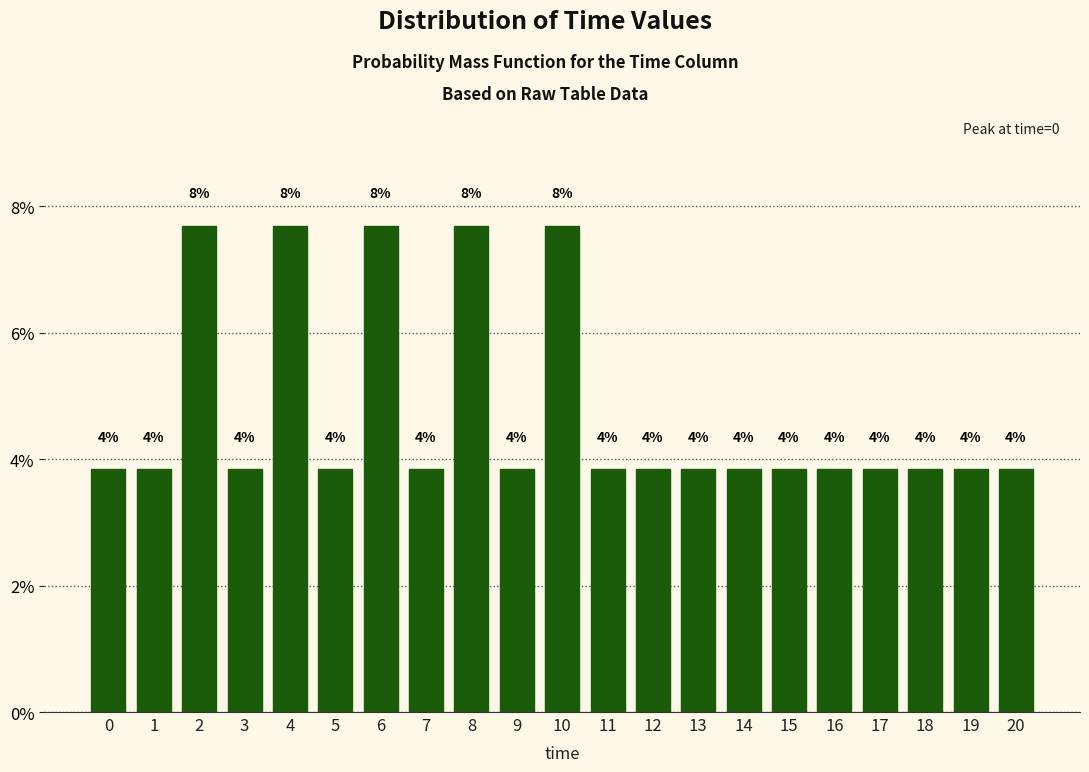

Does the chart contain any negative values?

No